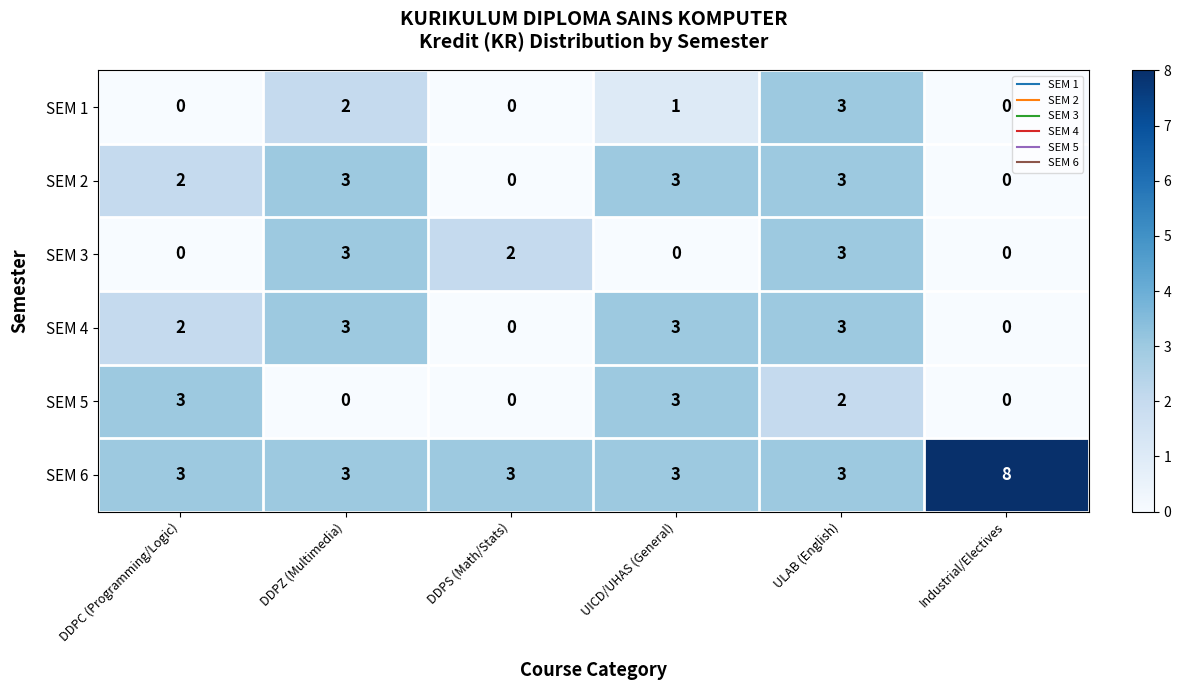

How many data points in SEM 4 are less than 3?

3